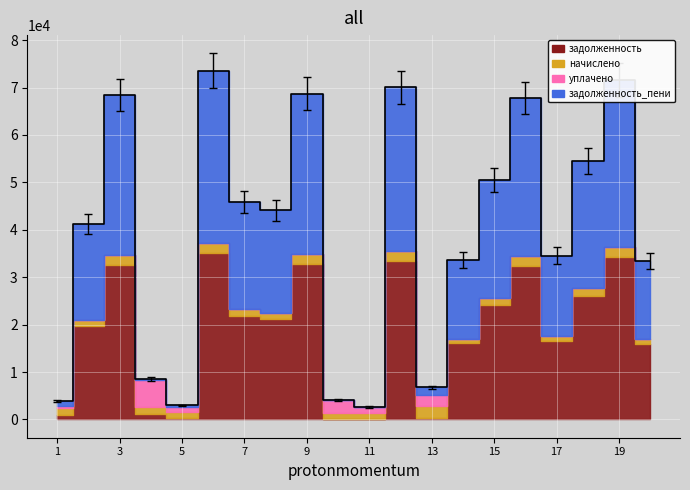

Reading left to right, list all the values displayed in this chart.

3920.7	41180.2	68427.9	8466.5	2940.5	73529.5	45894.5	44167.1	68718.4	4042.1	2646.9	70075.2	6775.8	33557.3	50459.5	67854.6	34544.2	54530.5	71679.1	33433.7